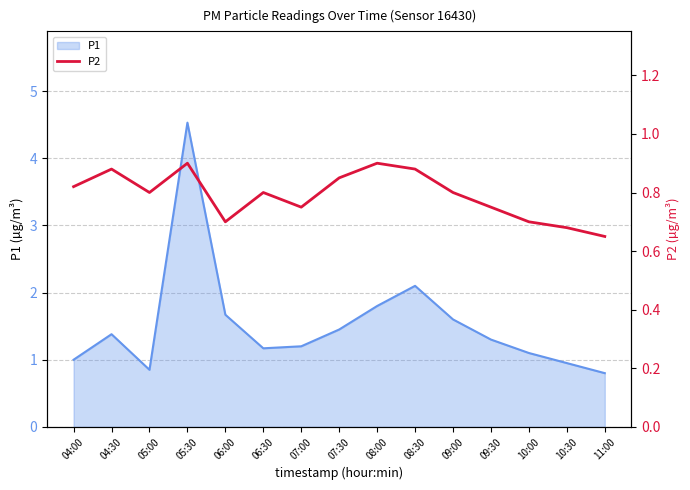

Where is the data nearest to the value 0?

11:00